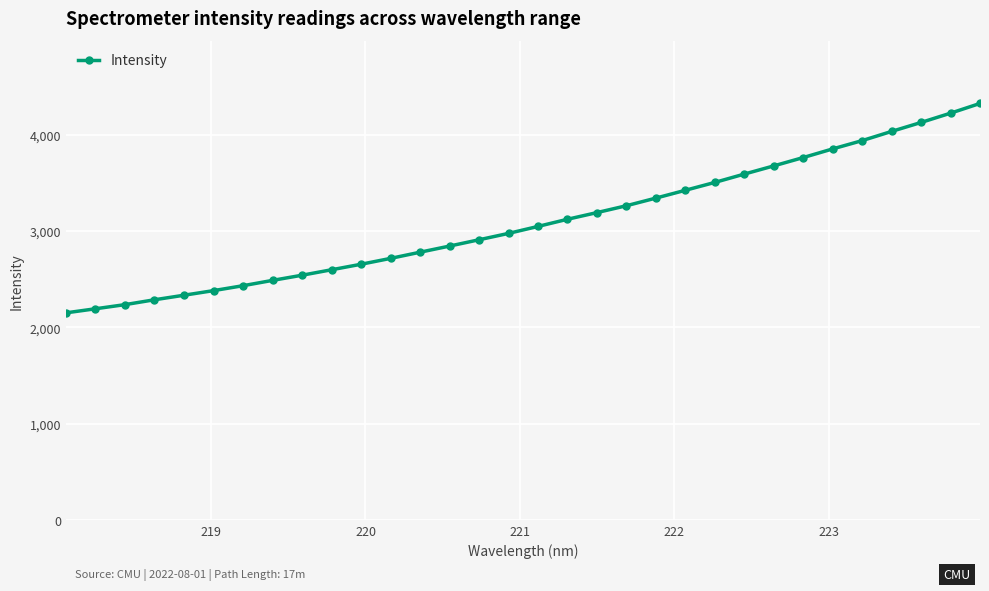

What is the value of the 4th point from the left?

2287.6